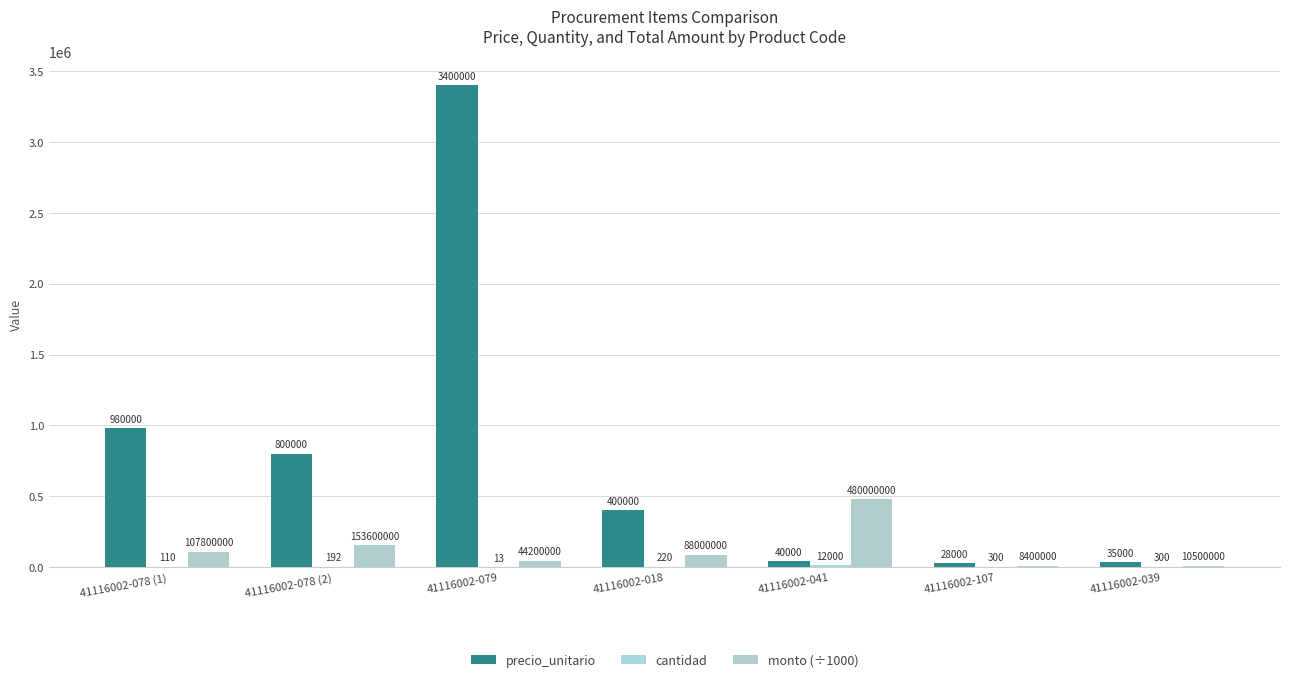

How many categories are shown in the chart?

7